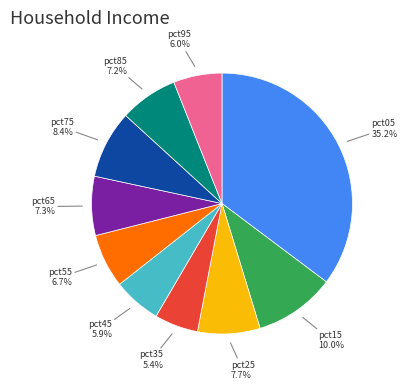

To the nearest percent, what is the difference between the largest and smallest slice percentages?

30%